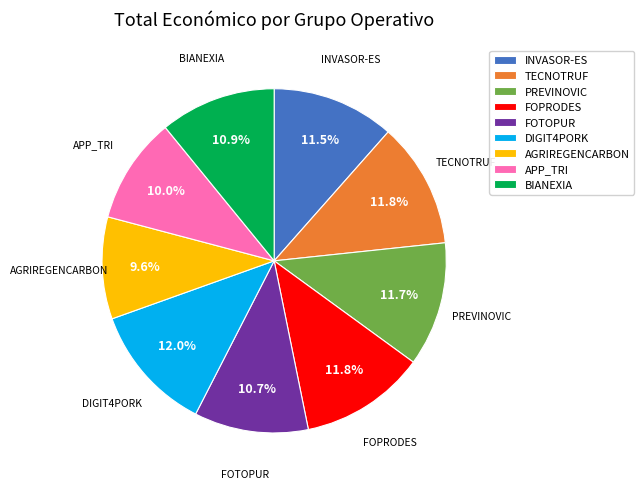

Is it true that PREVINOVIC is 12% of the pie?

True